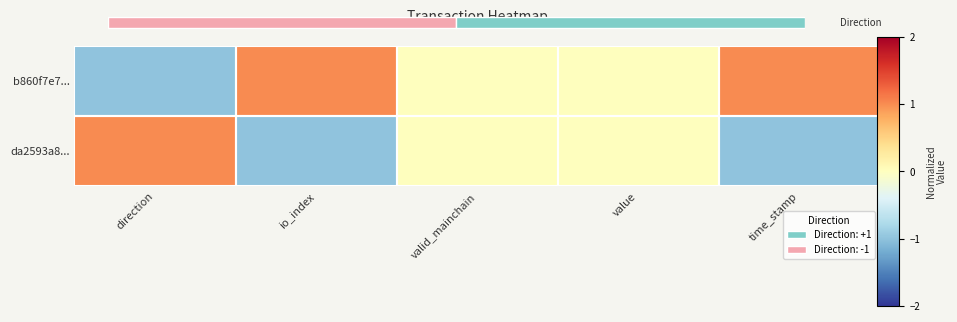

How many values in da2593a8... are below zero?

2